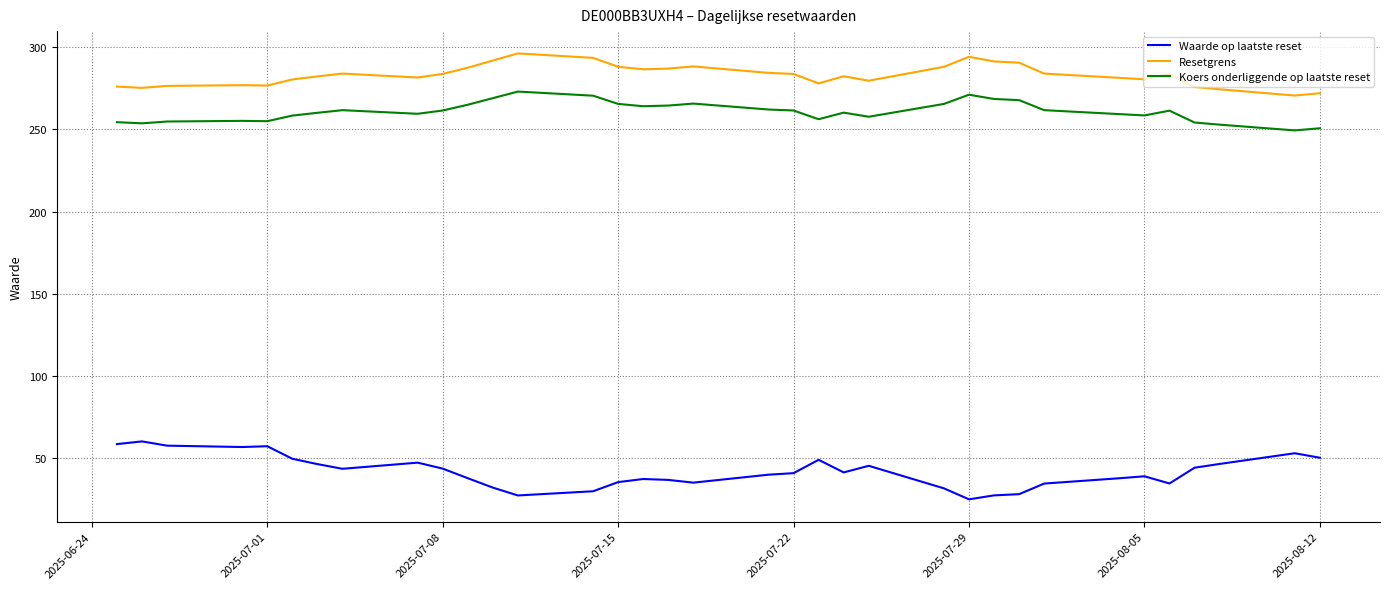

True or false: Koers onderliggende op laatste reset and Waarde op laatste reset intersect in this chart.

False